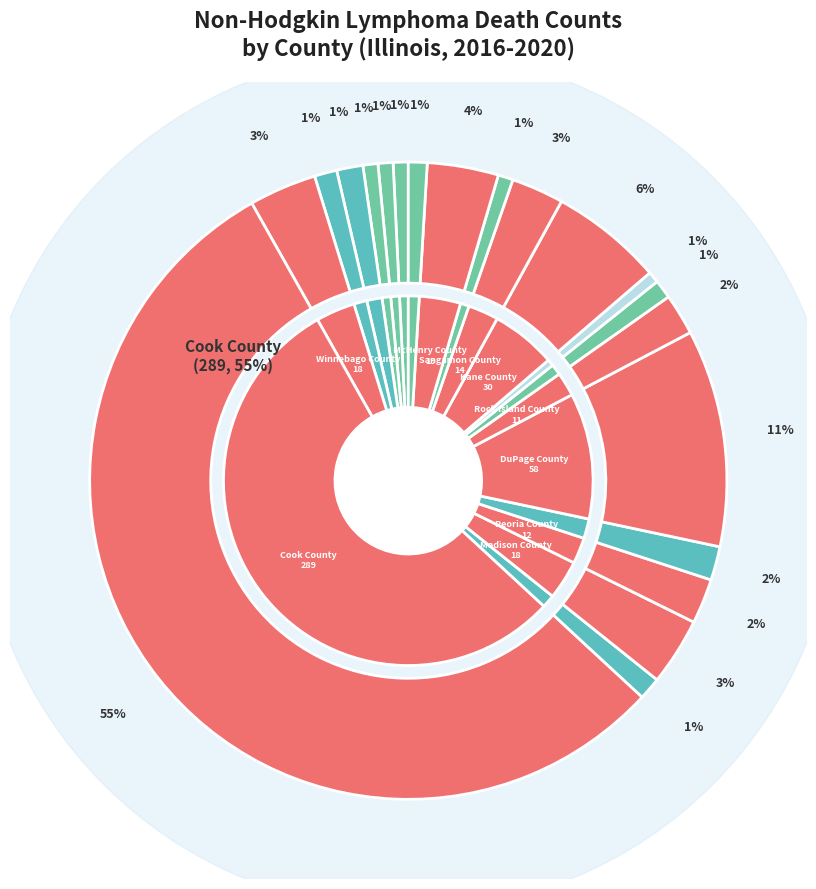

Combined, what portion of the pie is Vermilion County and DuPage County?

12.2%